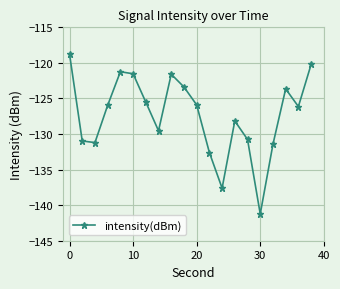

What is the maximum value shown in the chart?

-118.8